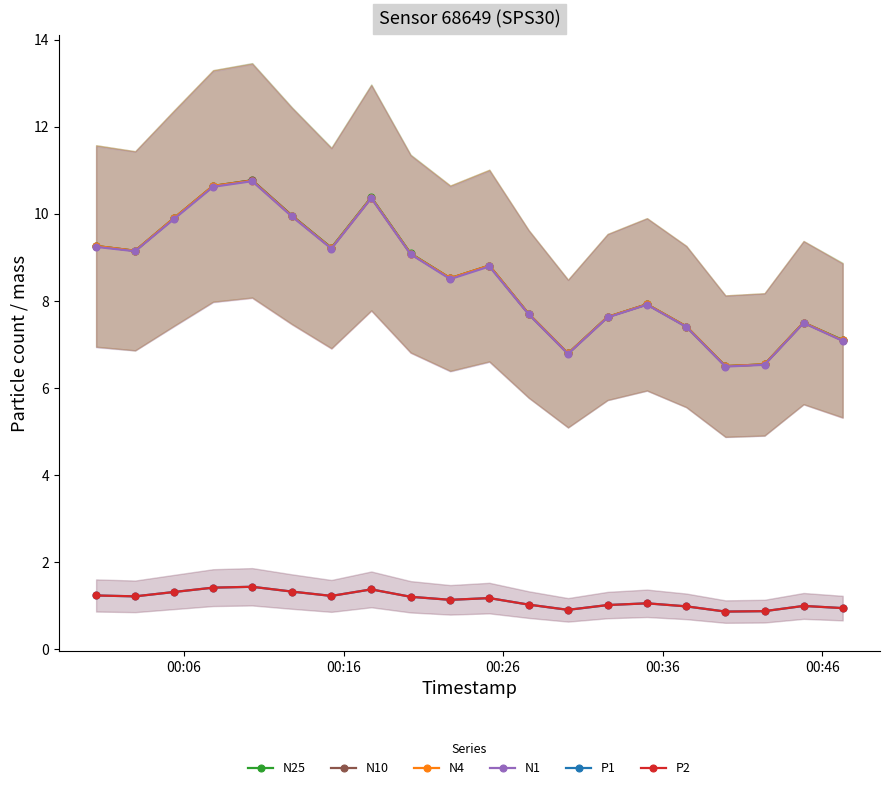

True or false: N10 and N25 cross at least once.

False